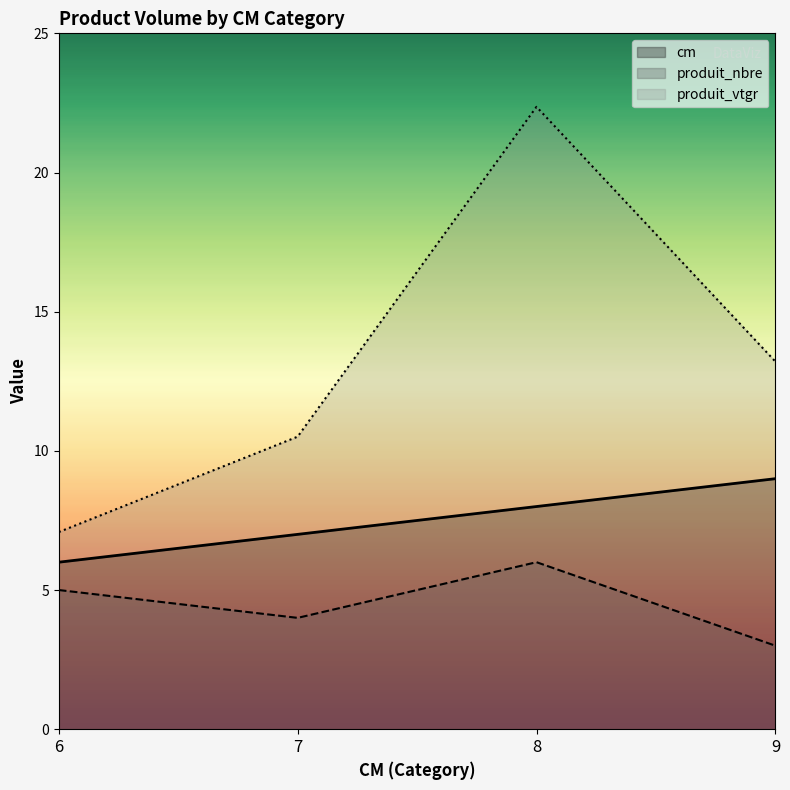

Is the value of produit_nbre at 9 greater than the value of produit_vtgr at 8?

No